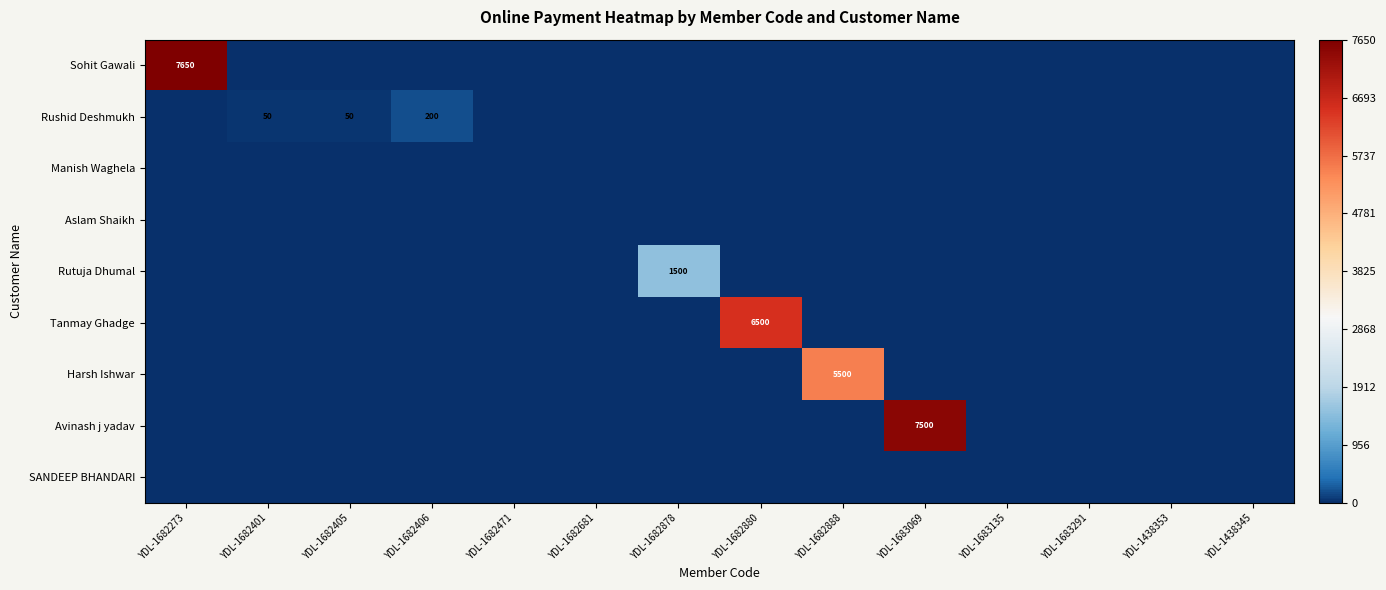

How many categories are shown in the chart?

14